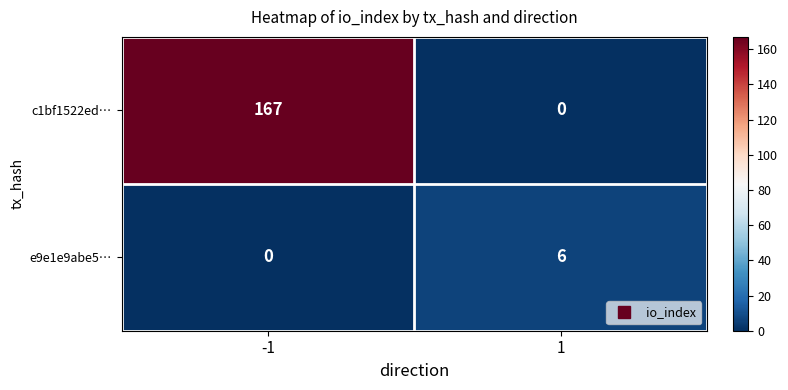

At how many categories does at least one series exceed 38?

1